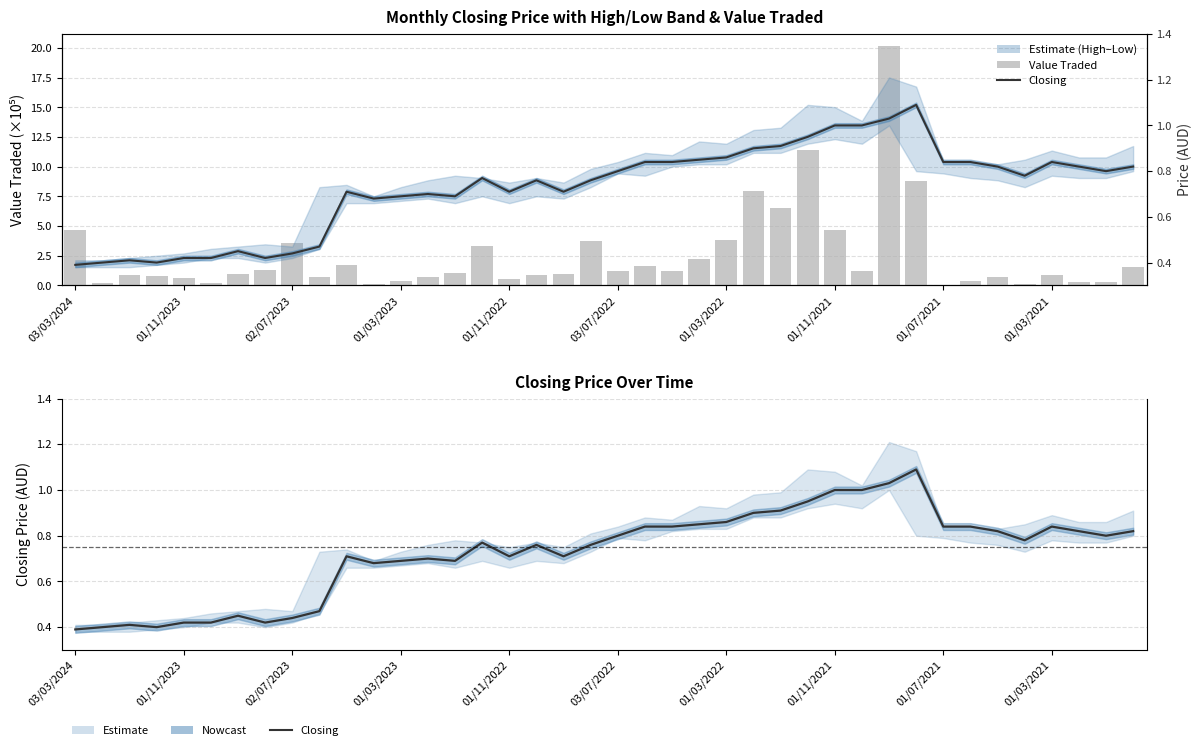

At which category does the chart reach its peak across all series?

30